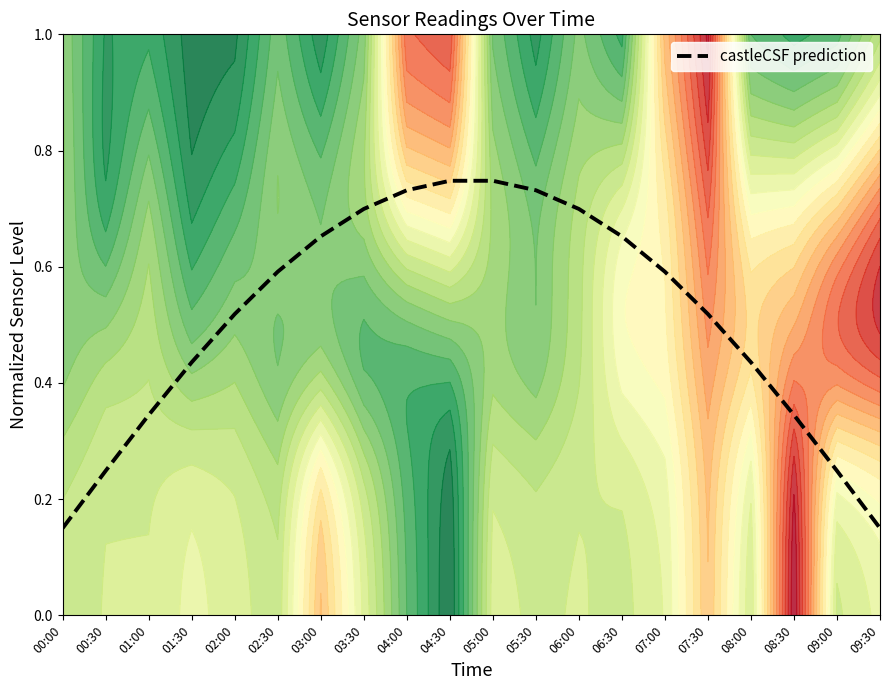

At which category does the chart reach its minimum across all series?

00:00